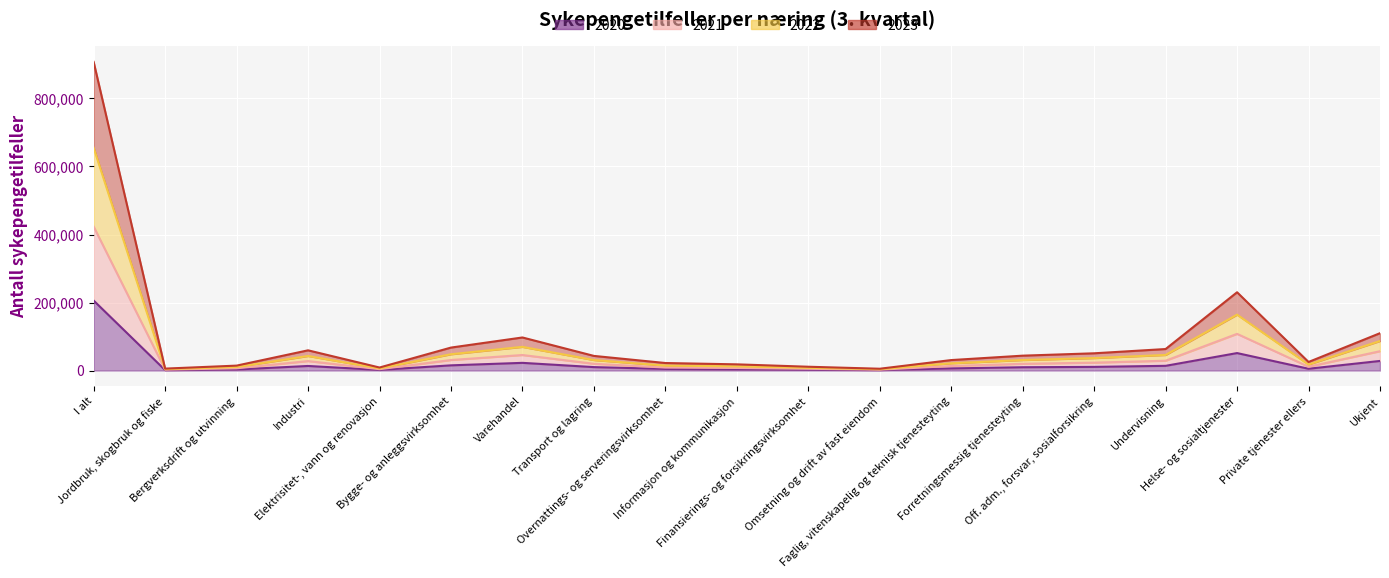

What are all the series names shown in the legend?

2020, 2021, 2022, 2023